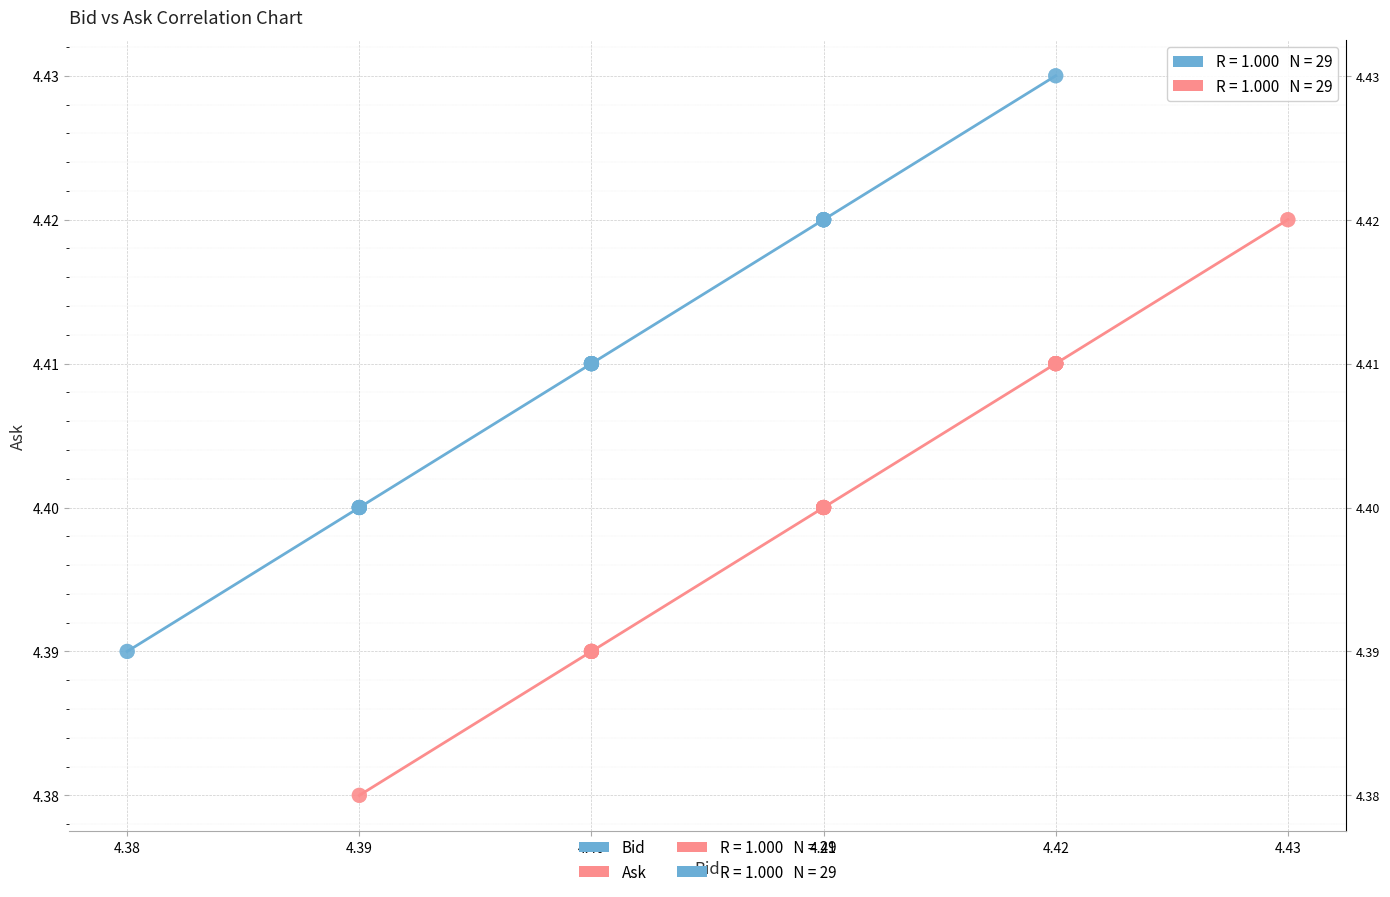

Which series contains the lowest Y value?

Ask